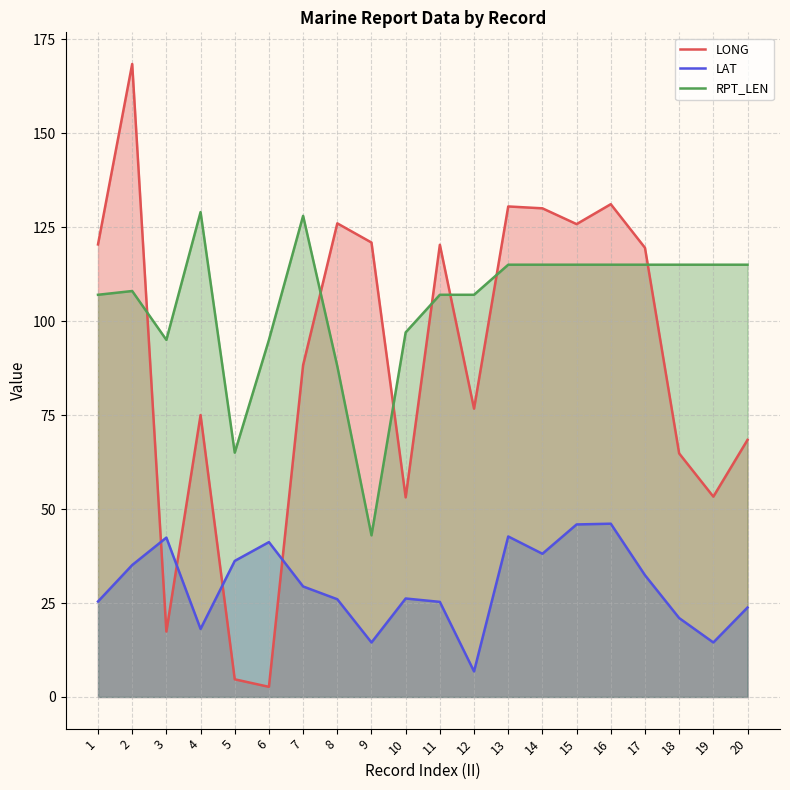

What is the greatest value displayed?

168.4